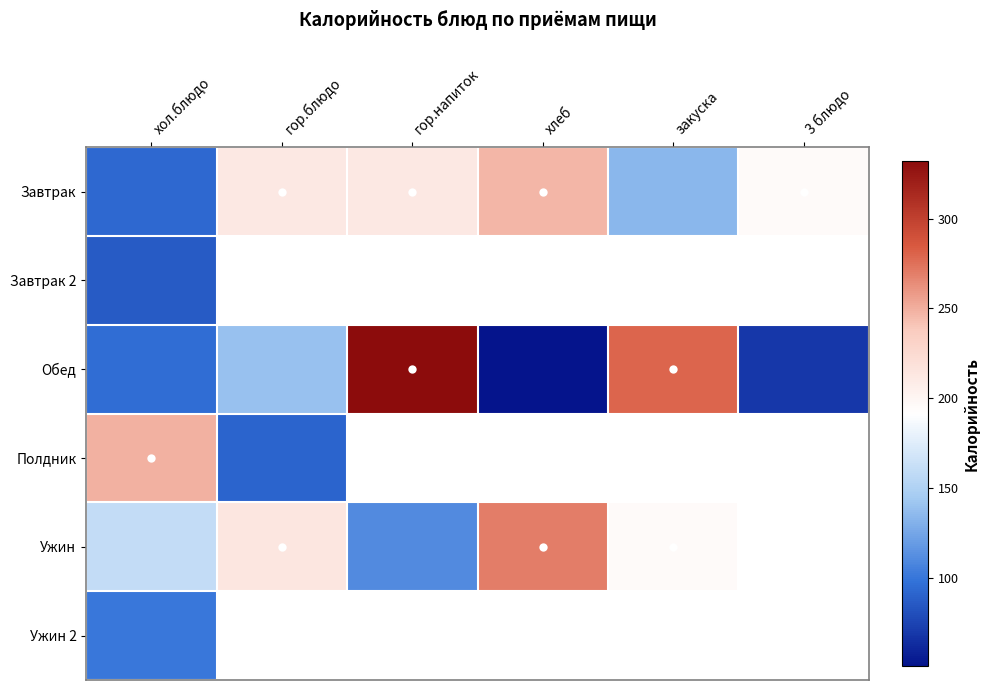

How many data points in Завтрак are less than 211?

3